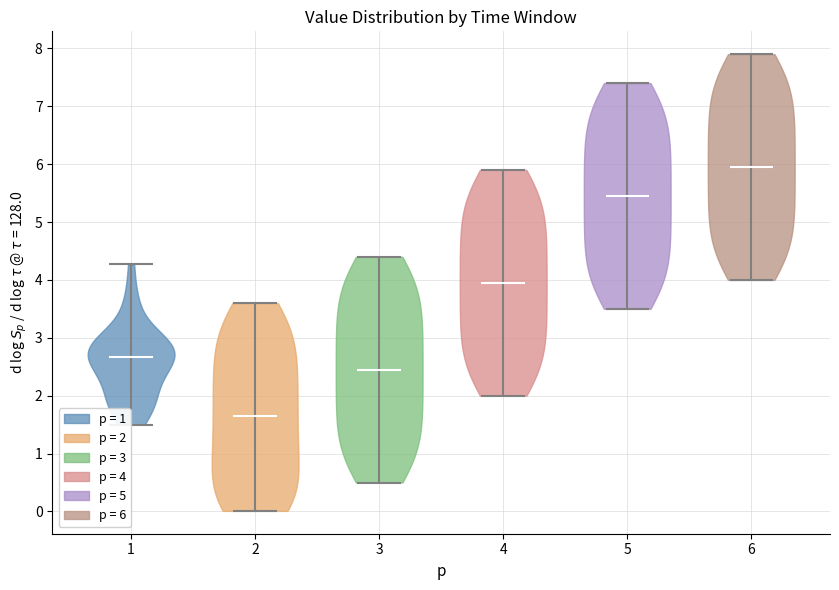

Reading left to right, read every violin against the y-axis: where its median line is, and the lowest and highest points it reaches. The values are not printed on the chart, so give them approximately, as read against the axis.

1: median line 2.7, lowest point 1.5, highest point 4.3
2: median line 1.7, lowest point 0.0, highest point 3.6
3: median line 2.5, lowest point 0.5, highest point 4.4
4: median line 4.0, lowest point 2.0, highest point 5.9
5: median line 5.5, lowest point 3.5, highest point 7.4
6: median line 6.0, lowest point 4.0, highest point 7.9